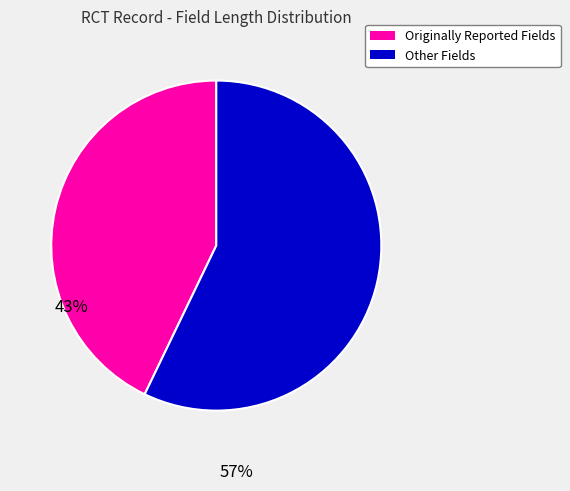

Combined, do Other Fields and Originally Reported Fields account for over 50%?

Yes